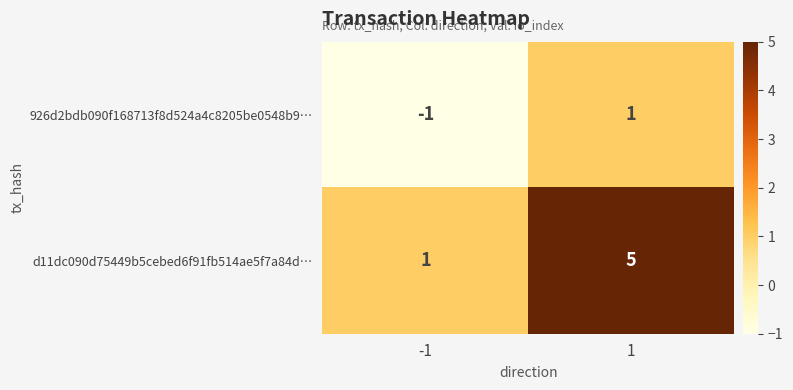

What is the difference between the highest and lowest values at 1?

4